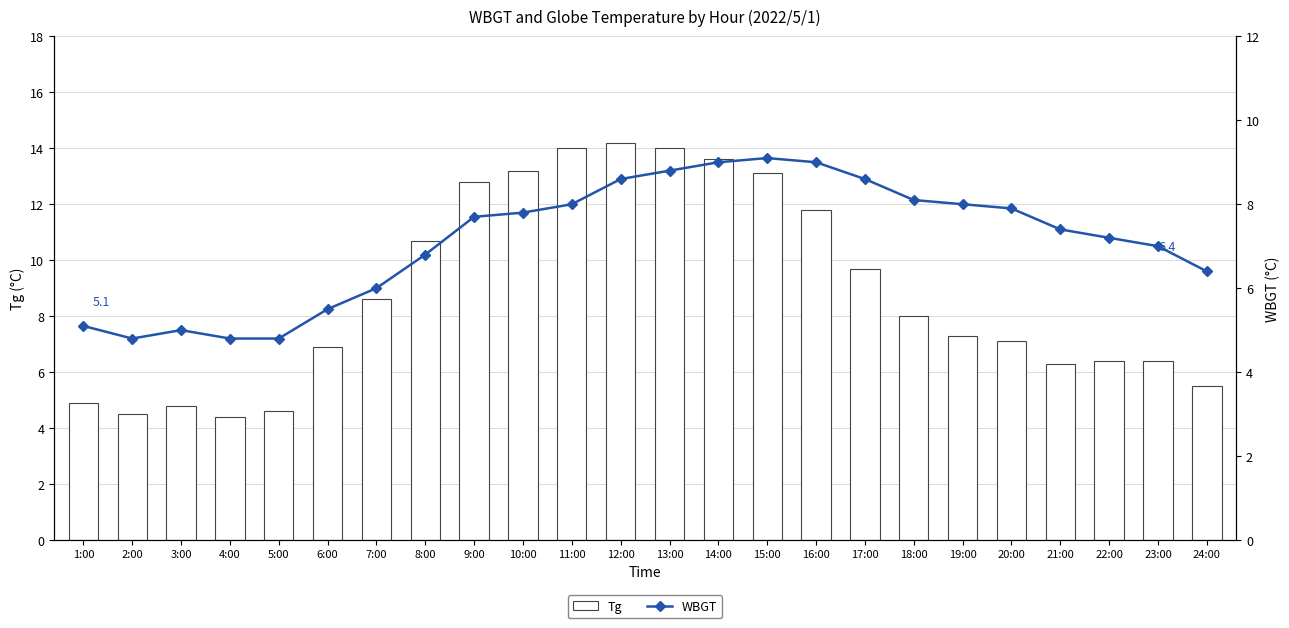

Which series has the largest range (max minus min)?

Tg